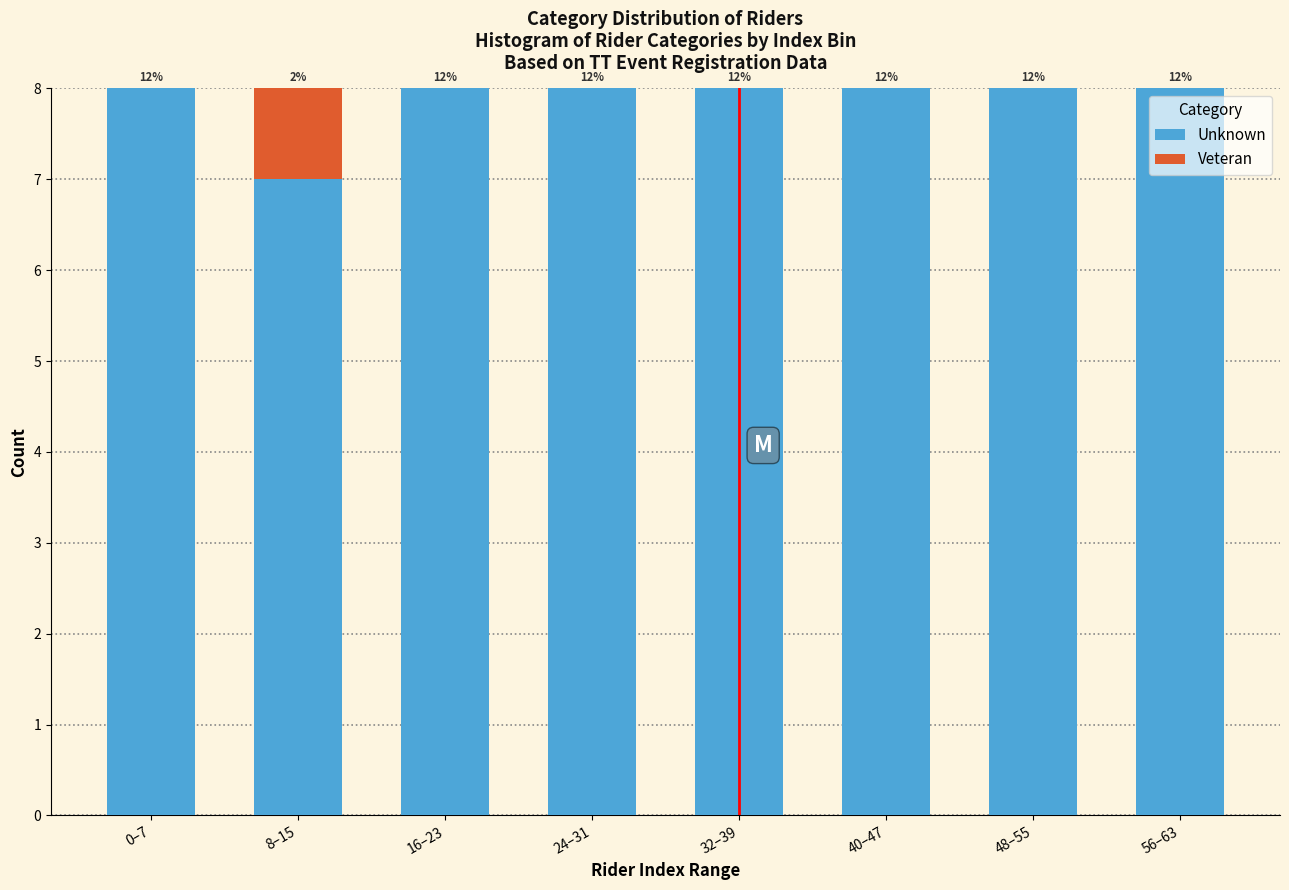

Does the chart contain stacked bars?

Yes